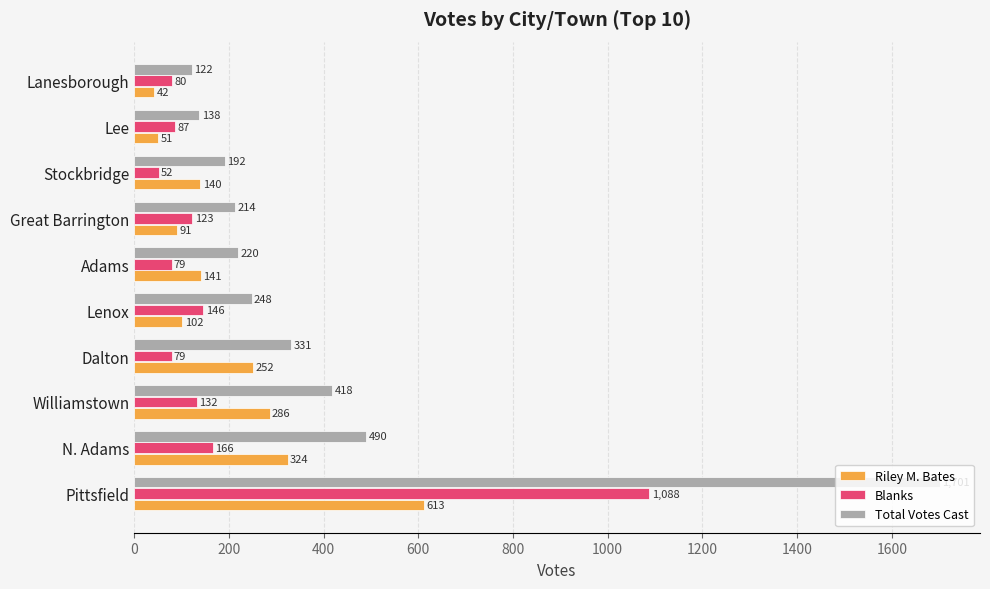

Which series has the largest range (max minus min)?

Total Votes Cast